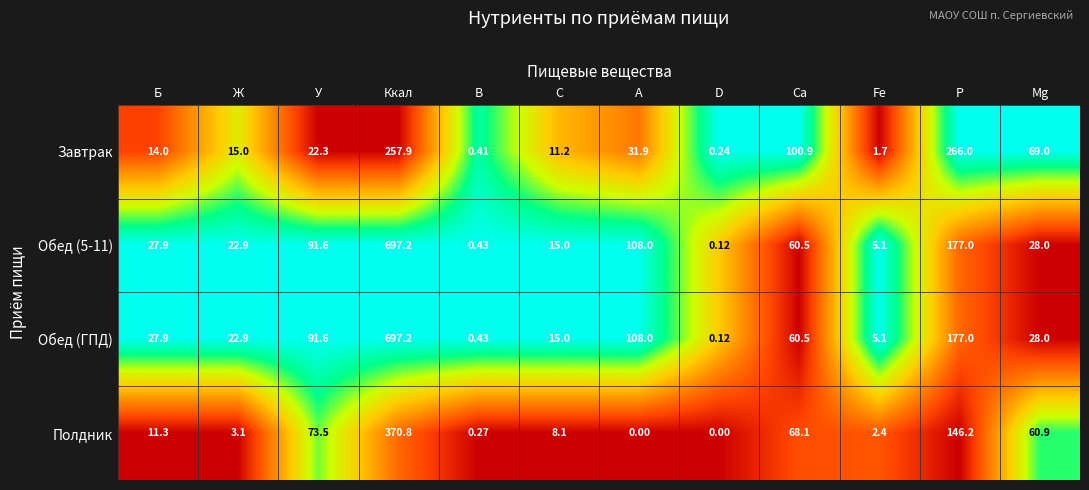

Rank the categories by Обед (ГПД) value from highest to lowest.

Ккал, Р, А, У, Са, Mg, Б, Ж, С, Fe, В, D